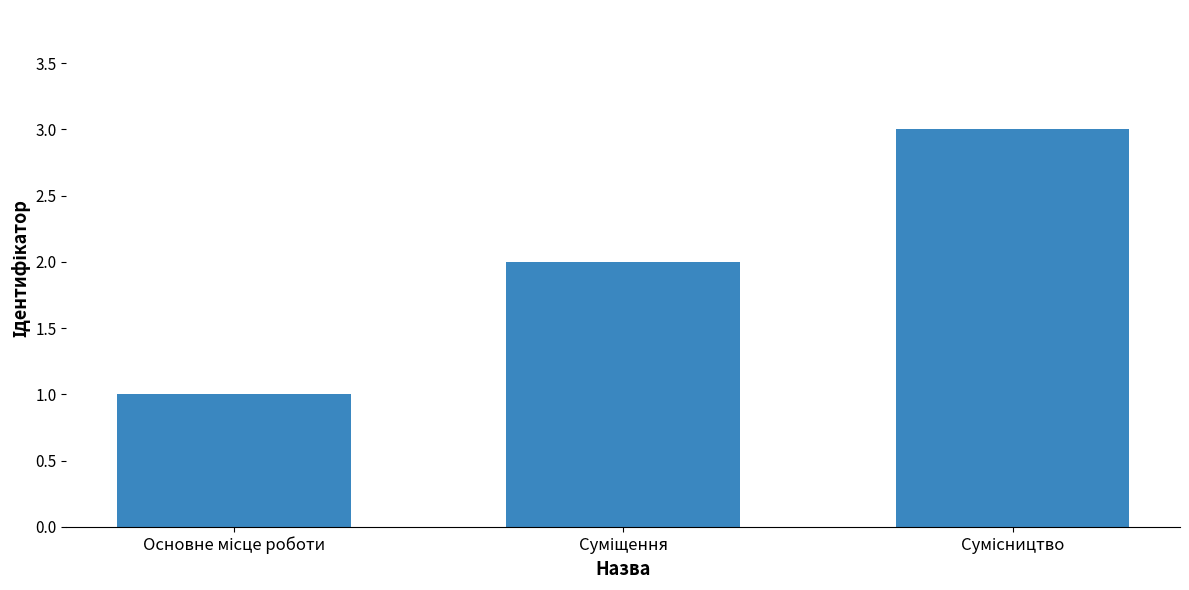

What is the greatest value displayed?

3